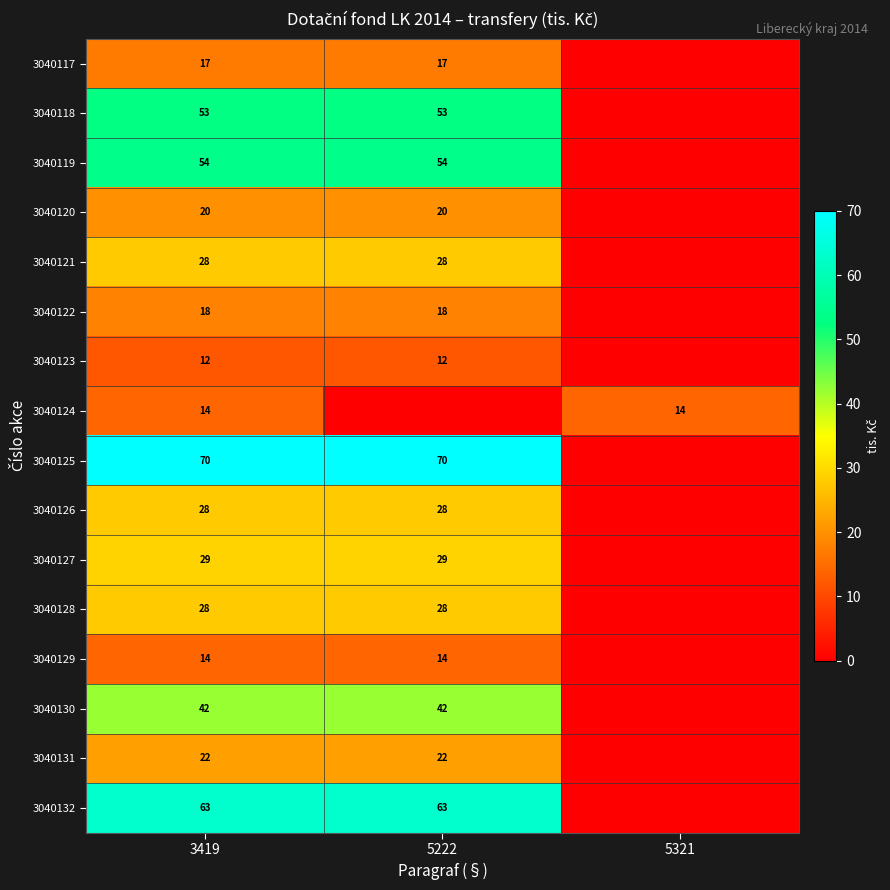

Is the value of 3040131 at 5222 greater than the value of 3040117 at 5222?

Yes